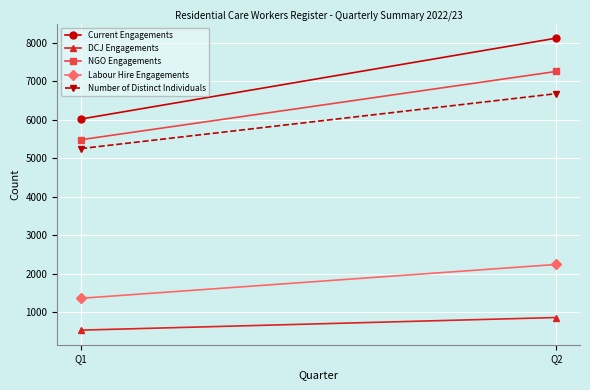

True or false: DCJ Engagements has a value of 368 at Q1.

False